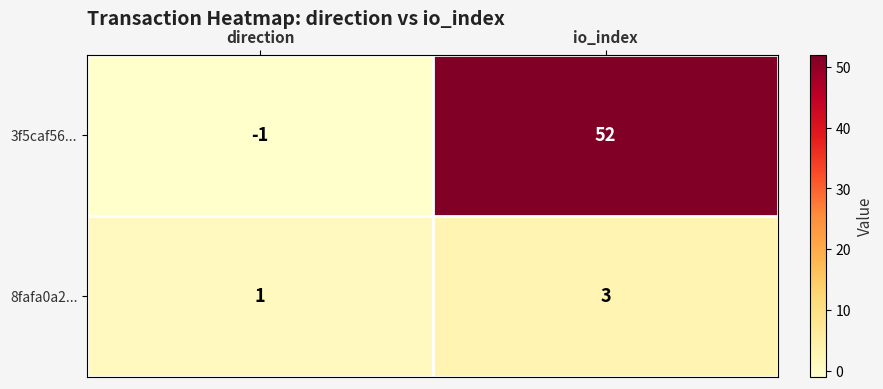

List the series in order of their peak value, highest first.

3f5caf56..., 8fafa0a2...